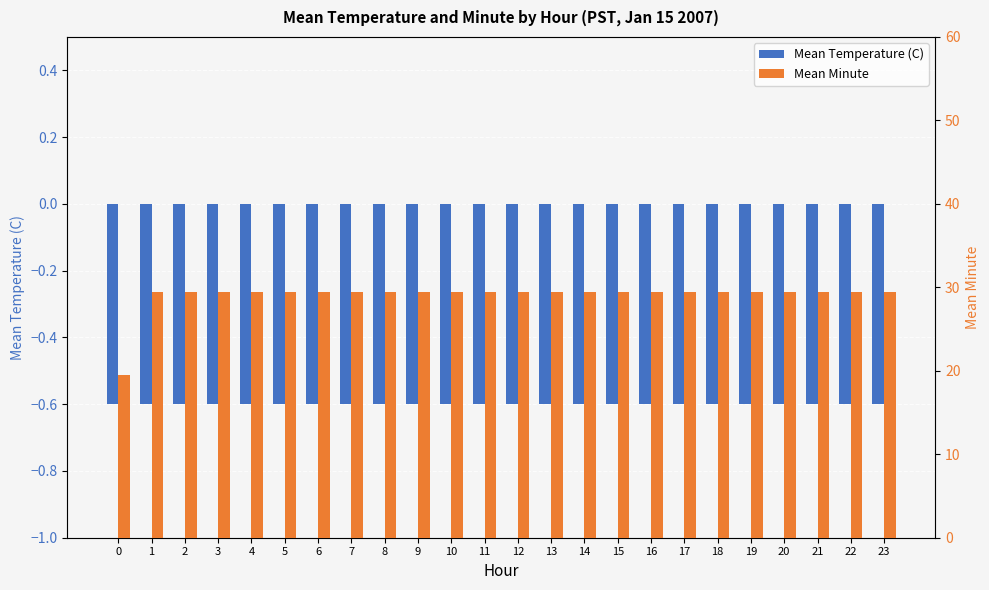

What is the difference between the highest and lowest values at 2?

30.1